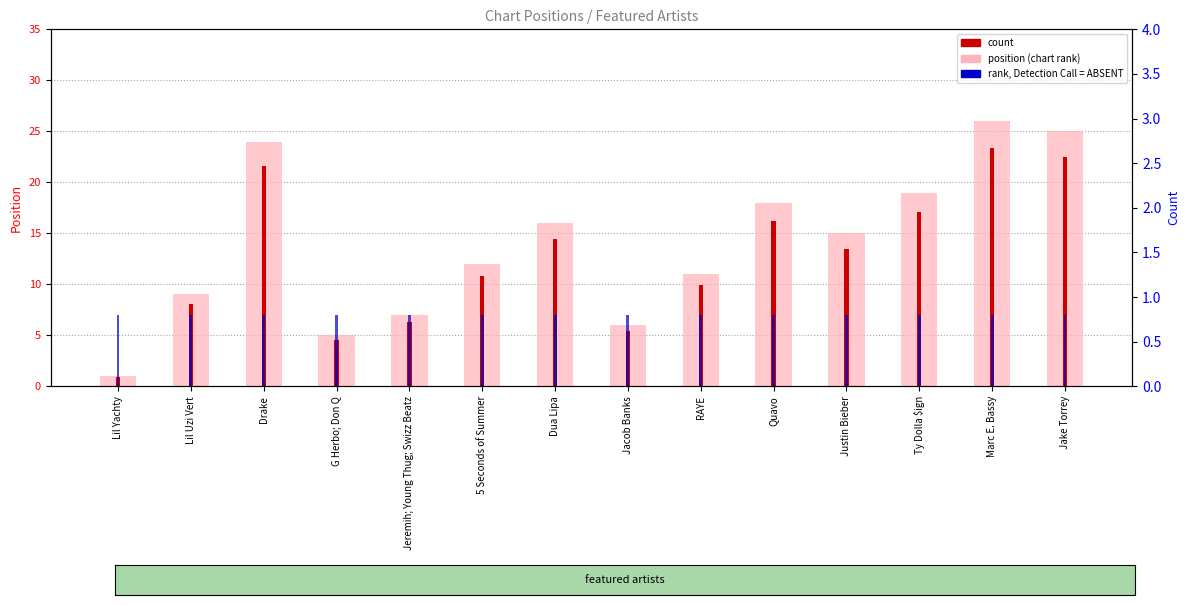

The value of rank, Detection Call = ABSENT at G Herbo; Don Q is 1.1. True or false?

False